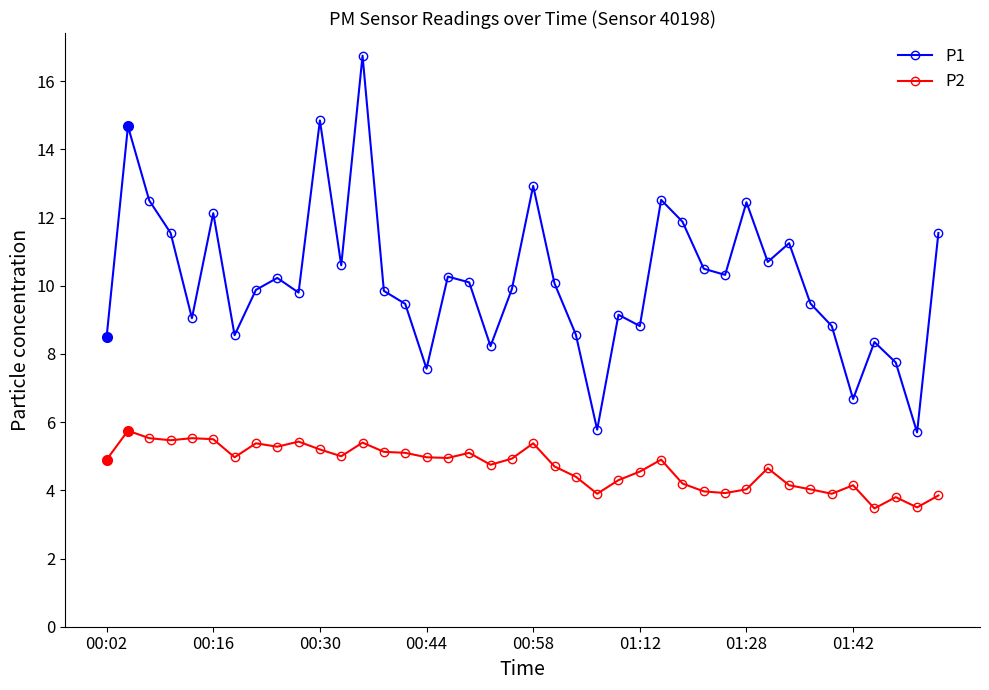

True or false: P2 has more than 1 points higher than both neighbors.

True